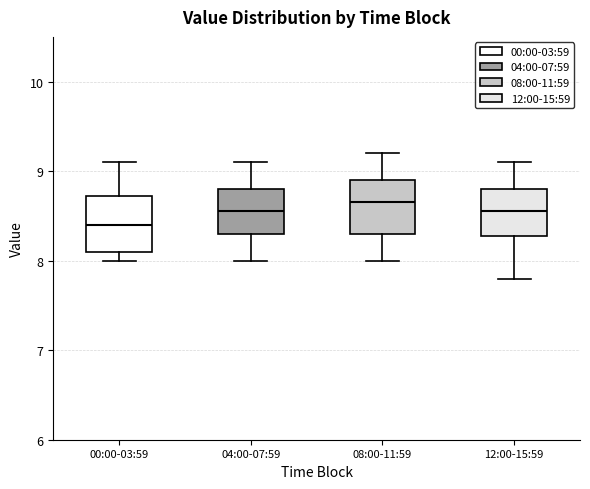

Which box's median line is the lowest?

00:00-03:59